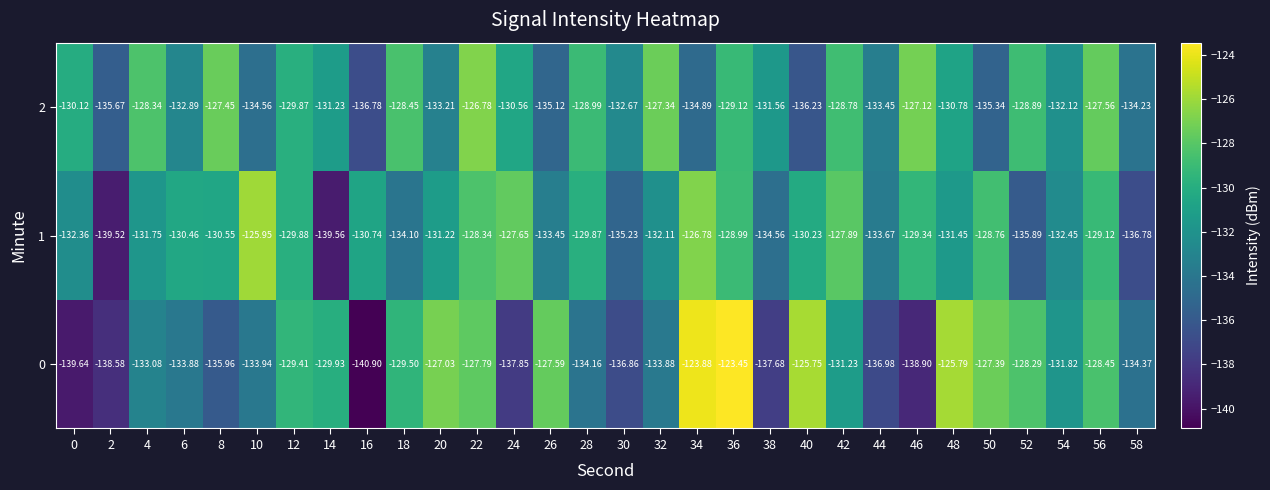

Reading left to right, extract all data points from this chart.

0: 0=-139.6	2=-138.6	4=-133.1	6=-133.9	8=-136.0	10=-133.9	12=-129.4	14=-129.9	16=-140.9	18=-129.5	20=-127.0	22=-127.8	24=-137.8	26=-127.6	28=-134.2	30=-136.9	32=-133.9	34=-123.9	36=-123.5	38=-137.7	40=-125.8	42=-131.2	44=-137.0	46=-138.9	48=-125.8	50=-127.4	52=-128.3	54=-131.8	56=-128.4	58=-134.4
1: 0=-132.4	2=-139.5	4=-131.8	6=-130.5	8=-130.6	10=-126.0	12=-129.9	14=-139.6	16=-130.7	18=-134.1	20=-131.2	22=-128.3	24=-127.7	26=-133.4	28=-129.9	30=-135.2	32=-132.1	34=-126.8	36=-129.0	38=-134.6	40=-130.2	42=-127.9	44=-133.7	46=-129.3	48=-131.4	50=-128.8	52=-135.9	54=-132.4	56=-129.1	58=-136.8
2: 0=-130.1	2=-135.7	4=-128.3	6=-132.9	8=-127.5	10=-134.6	12=-129.9	14=-131.2	16=-136.8	18=-128.4	20=-133.2	22=-126.8	24=-130.6	26=-135.1	28=-129.0	30=-132.7	32=-127.3	34=-134.9	36=-129.1	38=-131.6	40=-136.2	42=-128.8	44=-133.4	46=-127.1	48=-130.8	50=-135.3	52=-128.9	54=-132.1	56=-127.6	58=-134.2